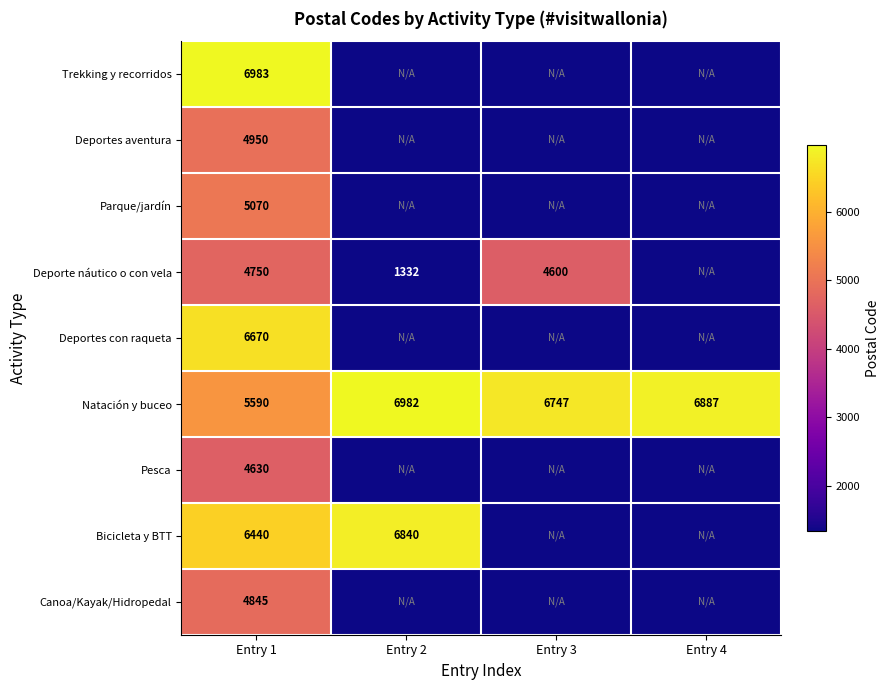

Is it true that Bicicleta y BTT equals 6440 at Entry 1?

True